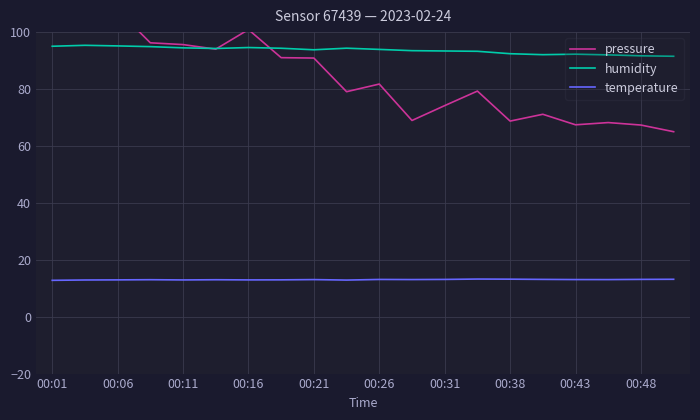

What is the highest value of the temperature series?

13.2